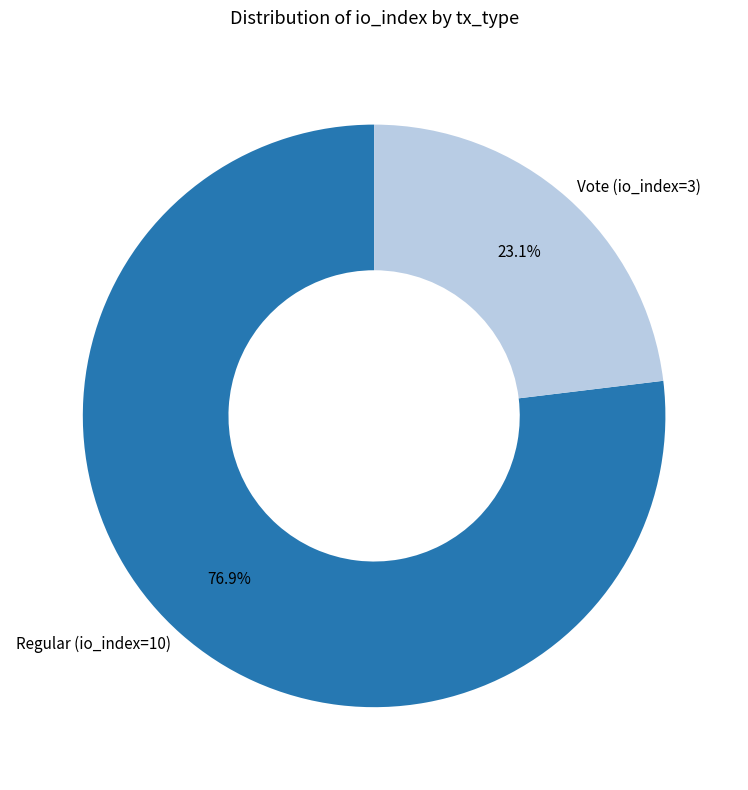

What is the largest slice in the pie chart?

Regular (io_index=10)